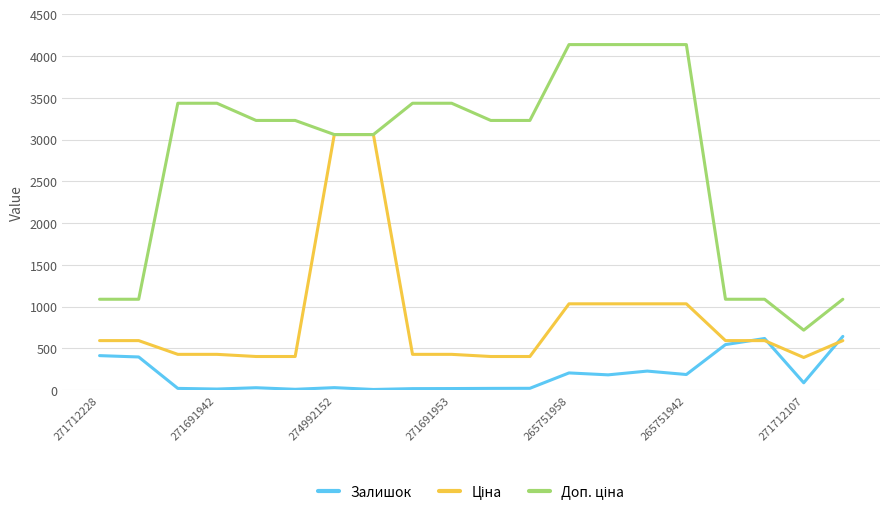

Rank the series by their average value, from highest to lowest.

Доп. ціна, Ціна, Залишок